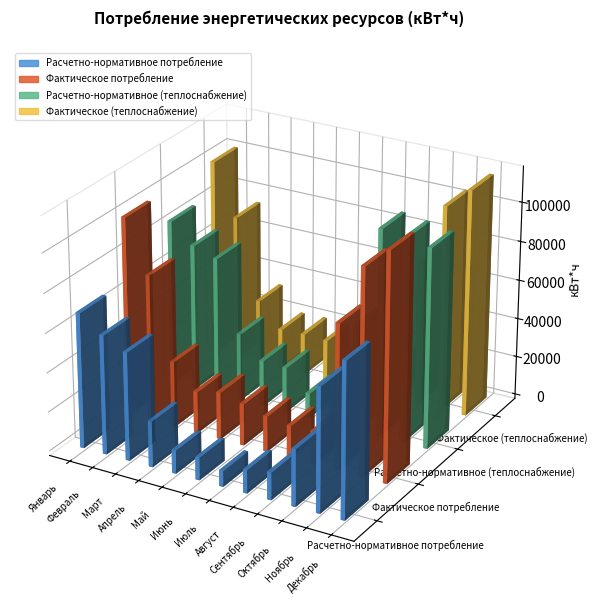

Which series changed the most between Январь and Май?

Фактическое (теплоснабжение)